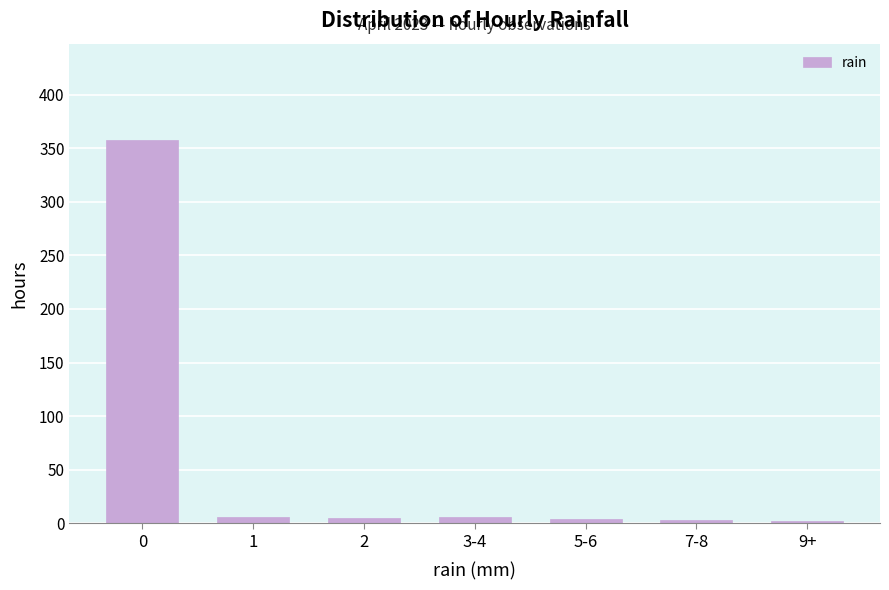

What is the sum of all values?

384